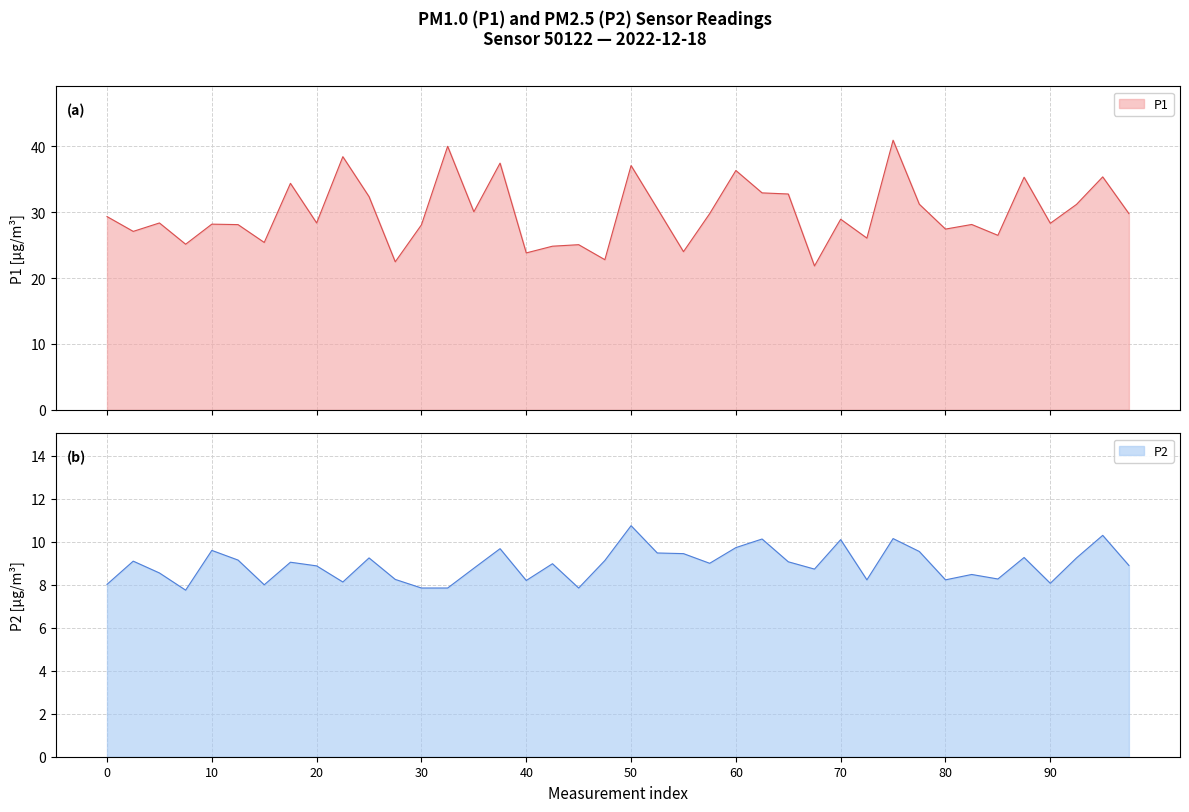

What is the total value across all series at 25?

43.1